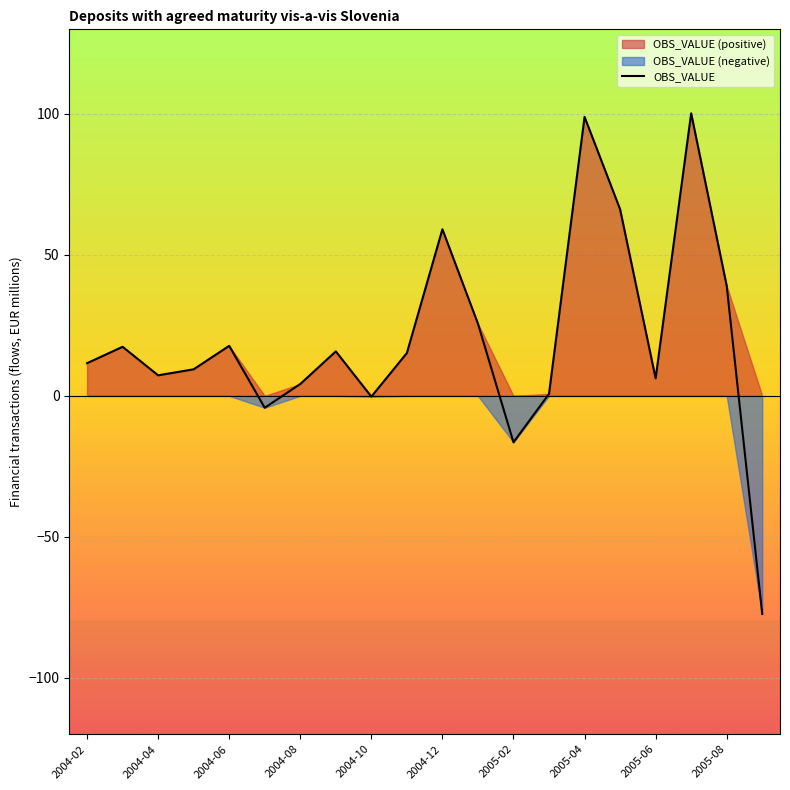

What is the lowest value of the OBS_VALUE series?

-77.4